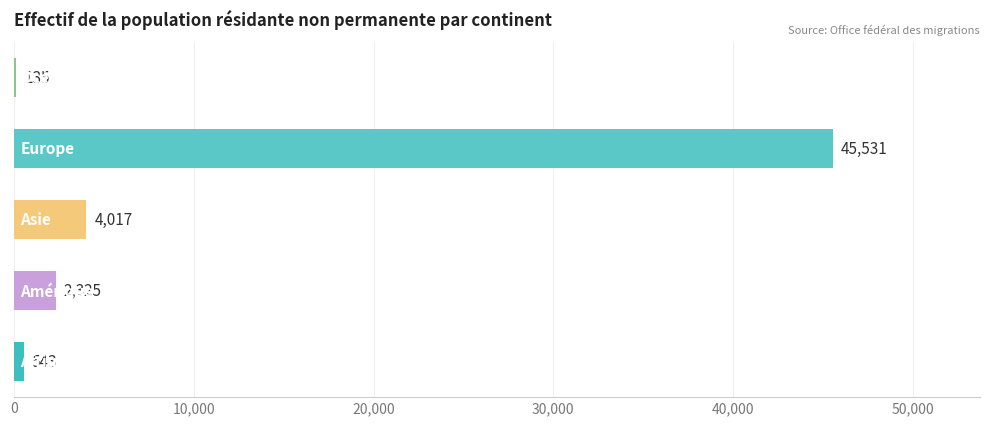

What is the sum of all values?

52551